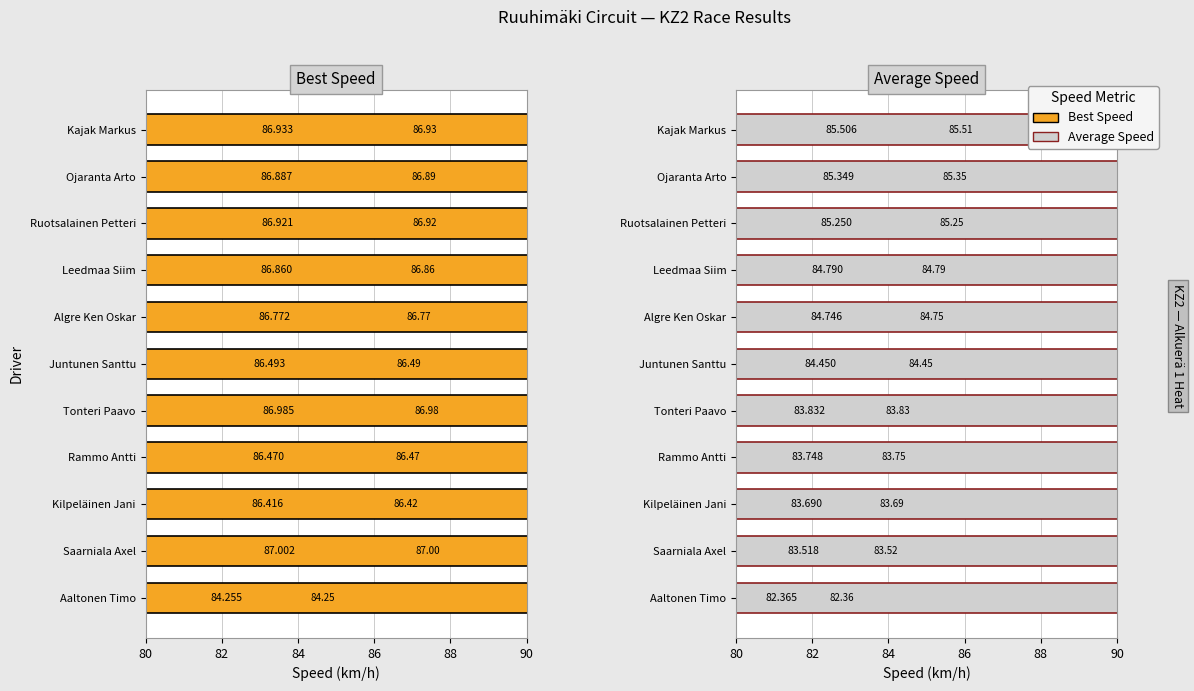

How many categories are shown in the chart?

11